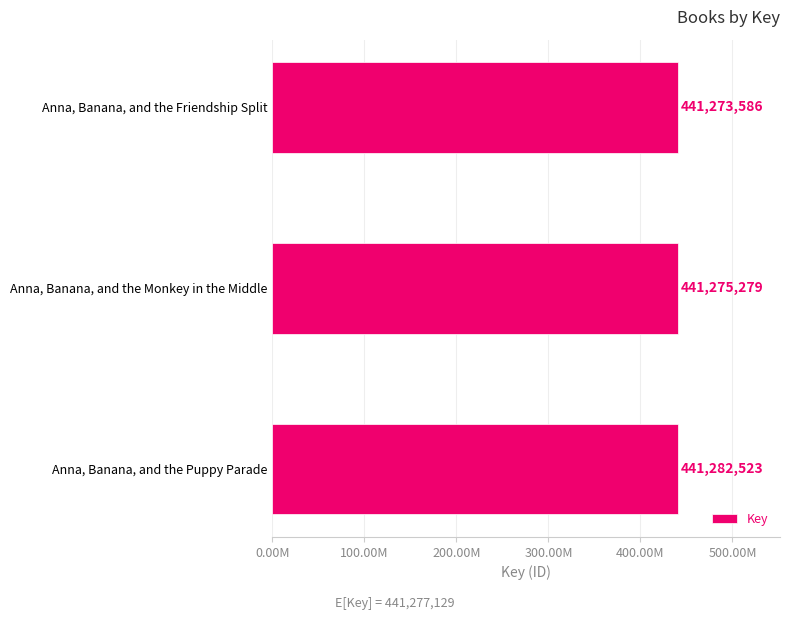

Where is the data nearest to the value 441278054?

Anna, Banana, and the Monkey in the Middle